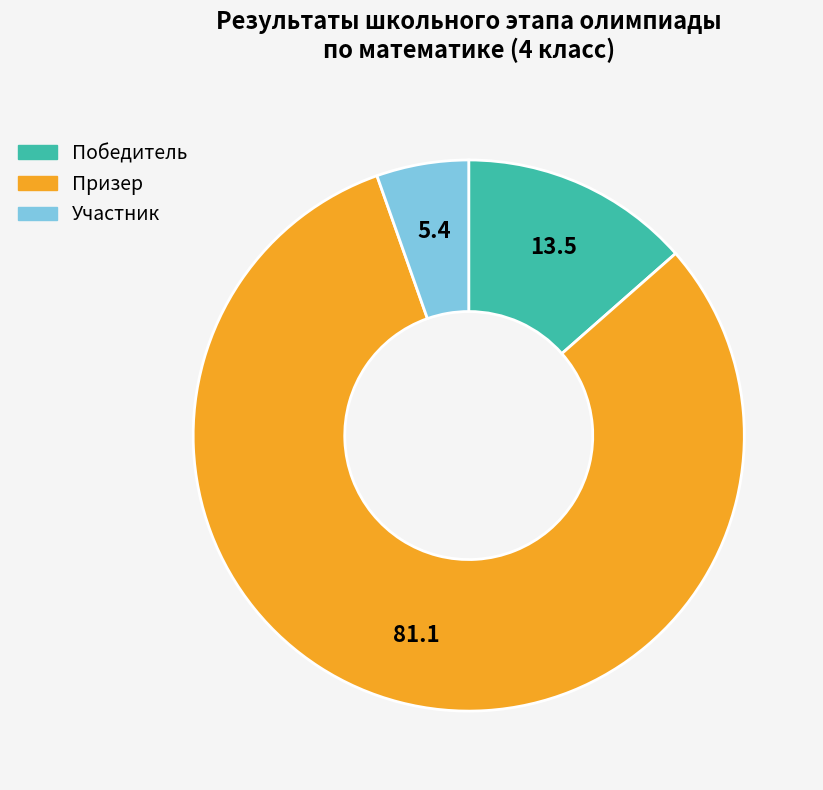

How many segments does this pie chart have?

3